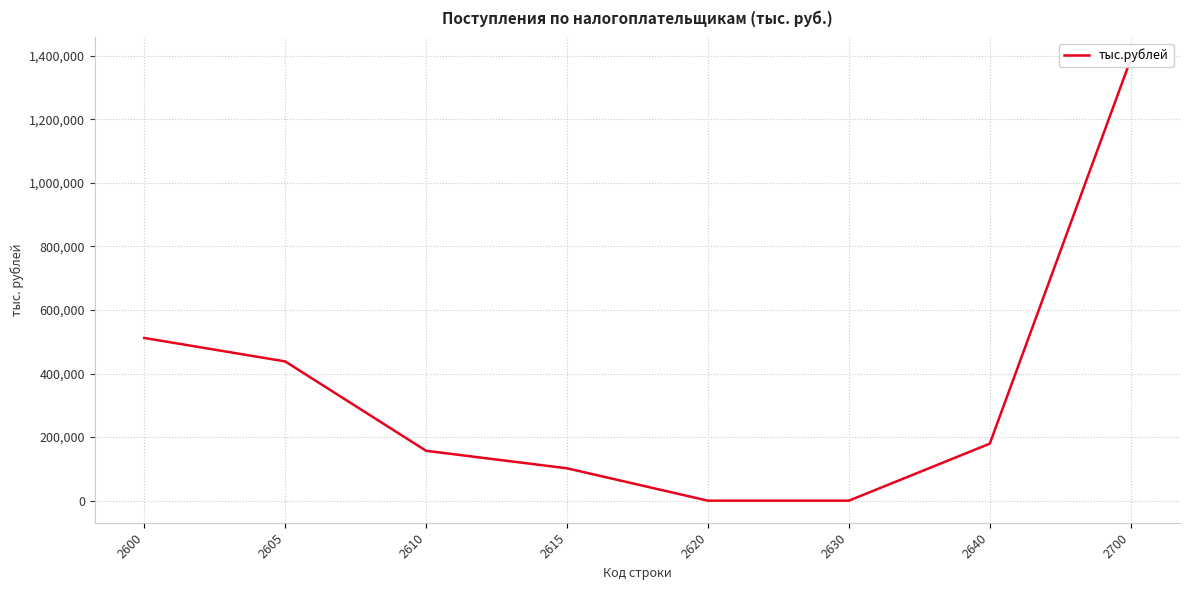

True or false: the data shows 50173 at 2610.

False